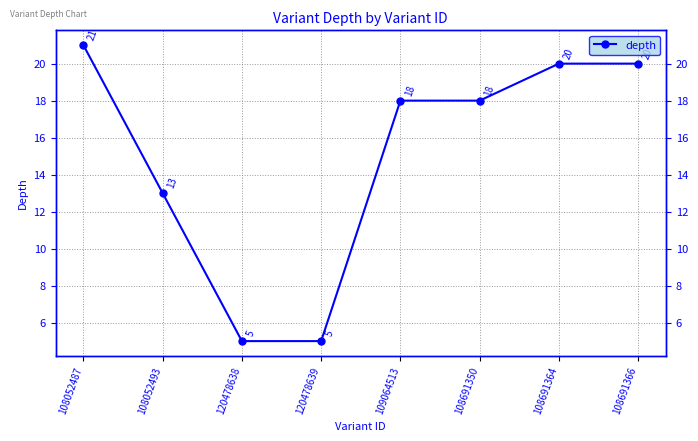

Between 109064513 and 108691366, which is larger?

108691366